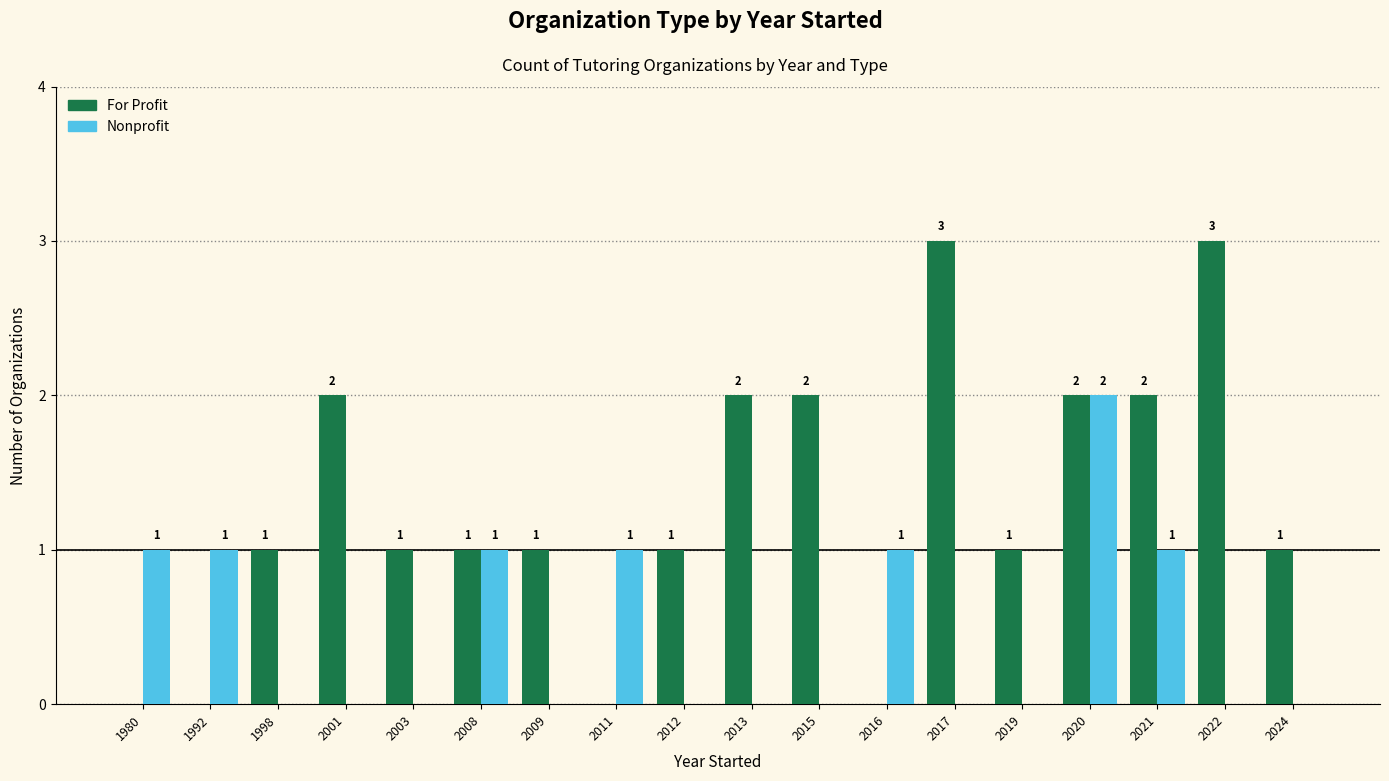

The value of For Profit at 2024 is 1. True or false?

True